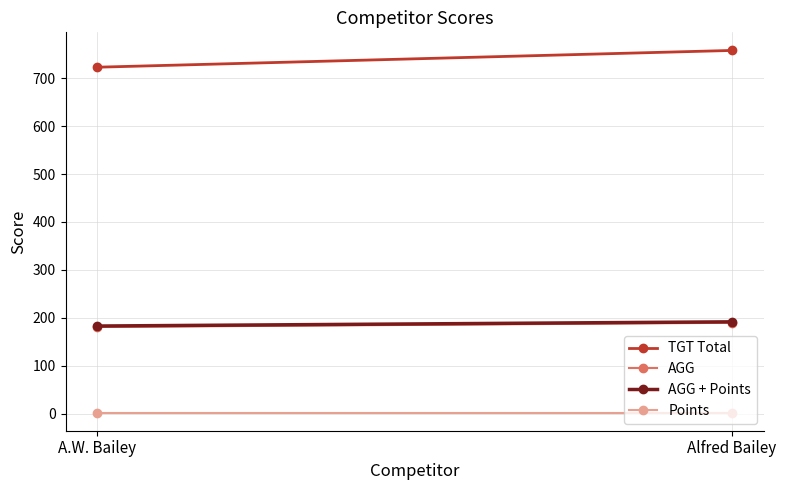

Which category has the highest value across all series?

Alfred Bailey